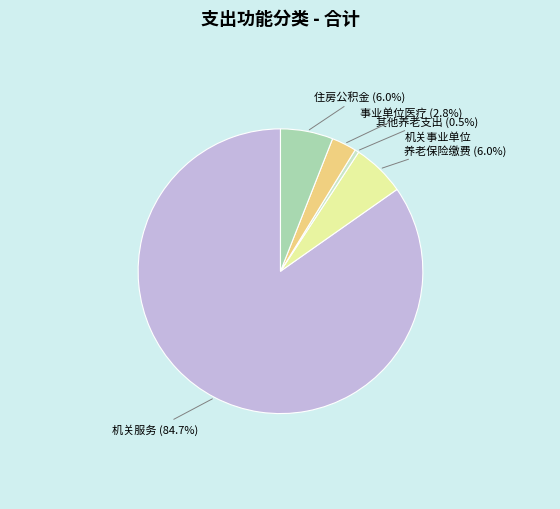

How many slices are in this pie chart?

5